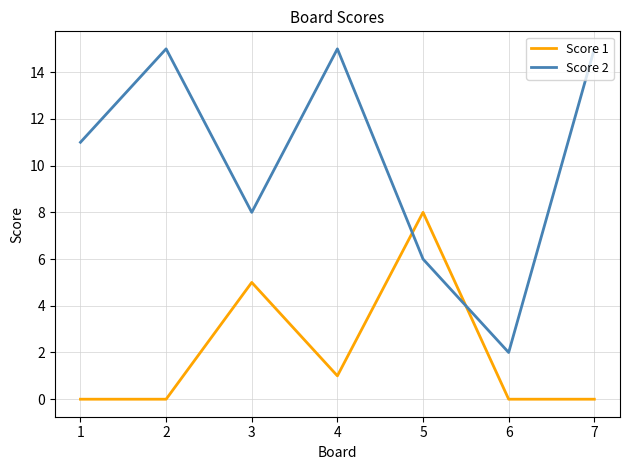

Which category has the lowest value in the Score 2 series?

6